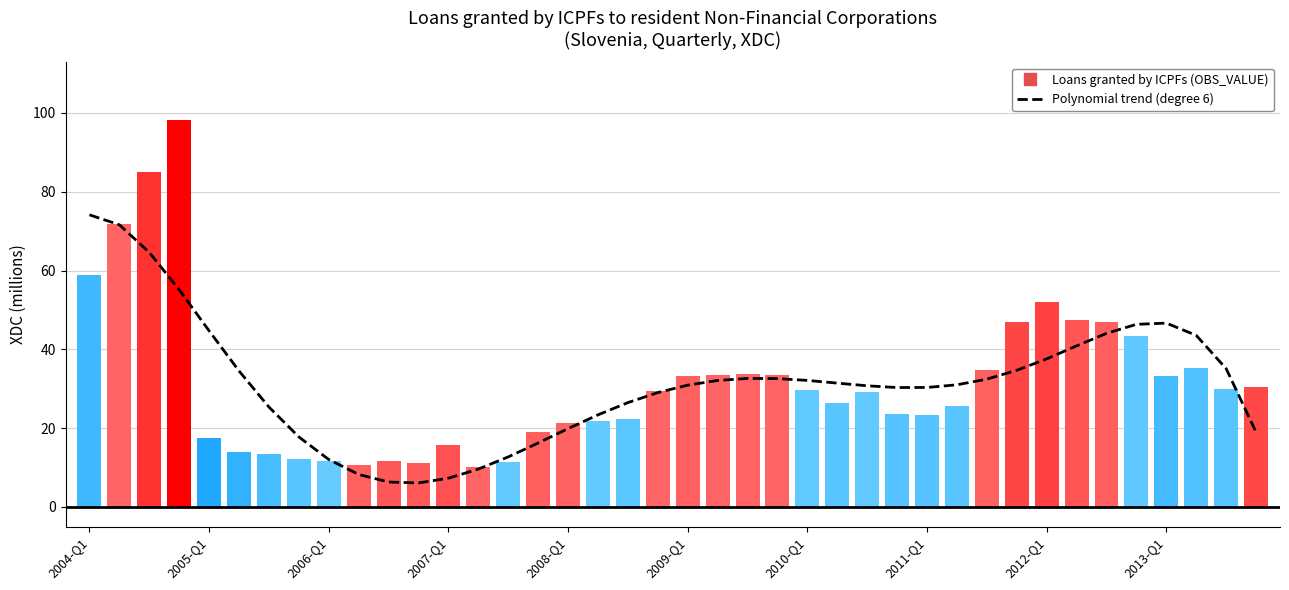

Count the number of data series in this chart.

1